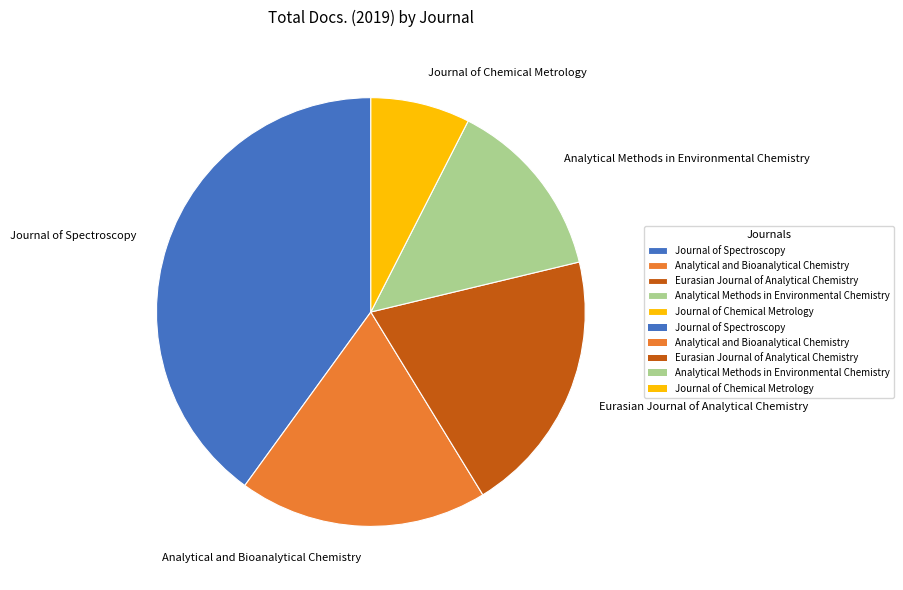

Rank the categories by value from lowest to highest.

Journal of Chemical Metrology, Analytical Methods in Environmental Chemistry, Analytical and Bioanalytical Chemistry, Eurasian Journal of Analytical Chemistry, Journal of Spectroscopy